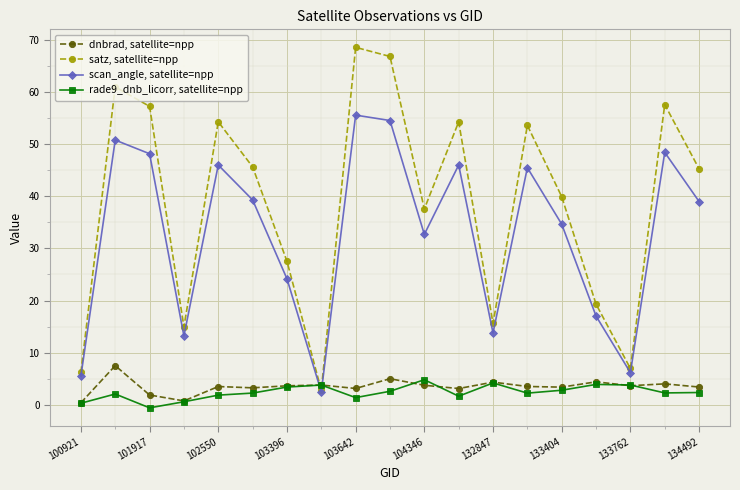

List the series in order of their peak value, lowest first.

rade9_dnb_licorr, satellite=npp, dnbrad, satellite=npp, scan_angle, satellite=npp, satz, satellite=npp